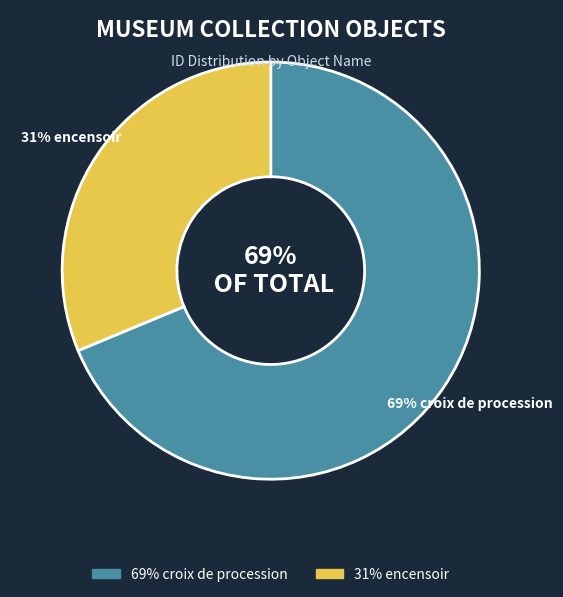

Which slice represents more than half of the pie?

croix de procession